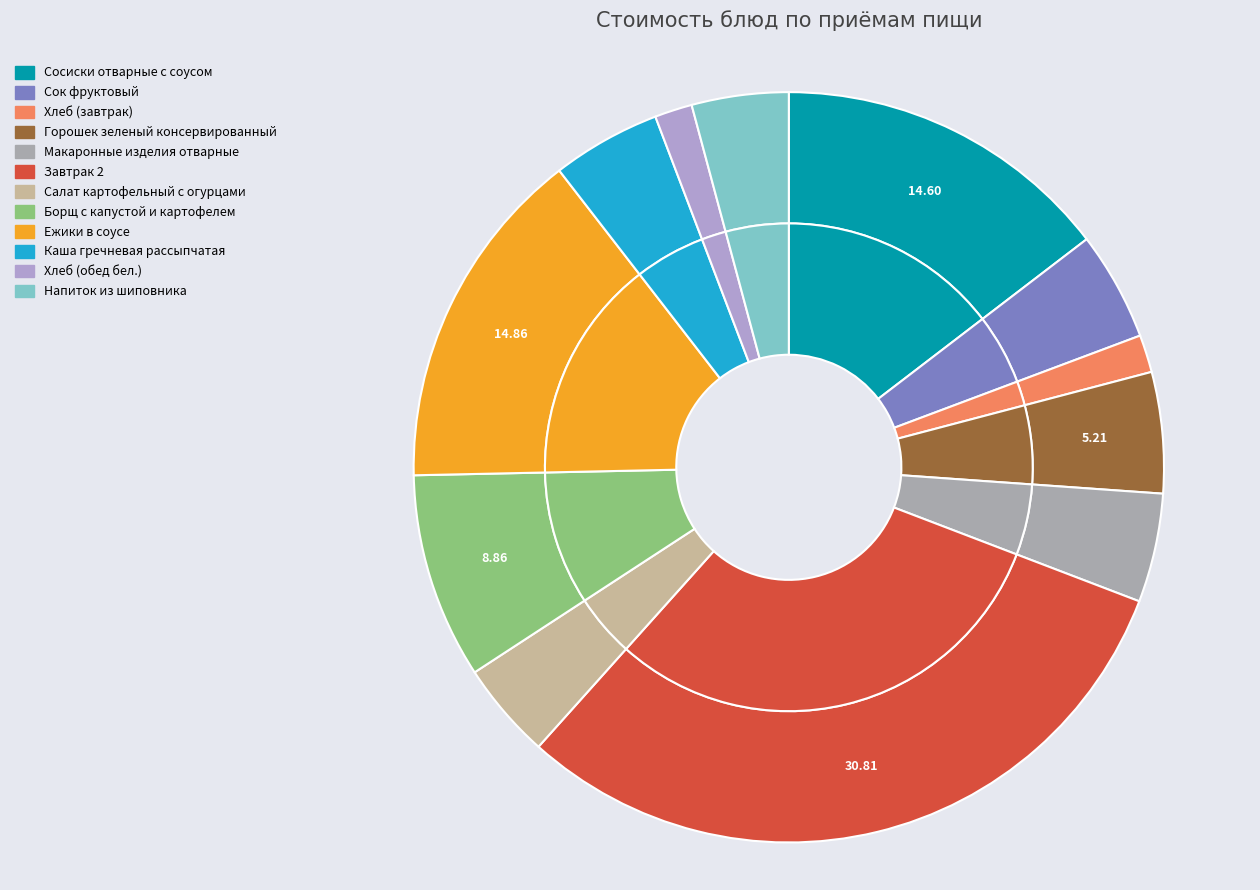

Do Каша гречневая рассыпчатая and Хлеб (завтрак) together represent more than half of the pie?

No